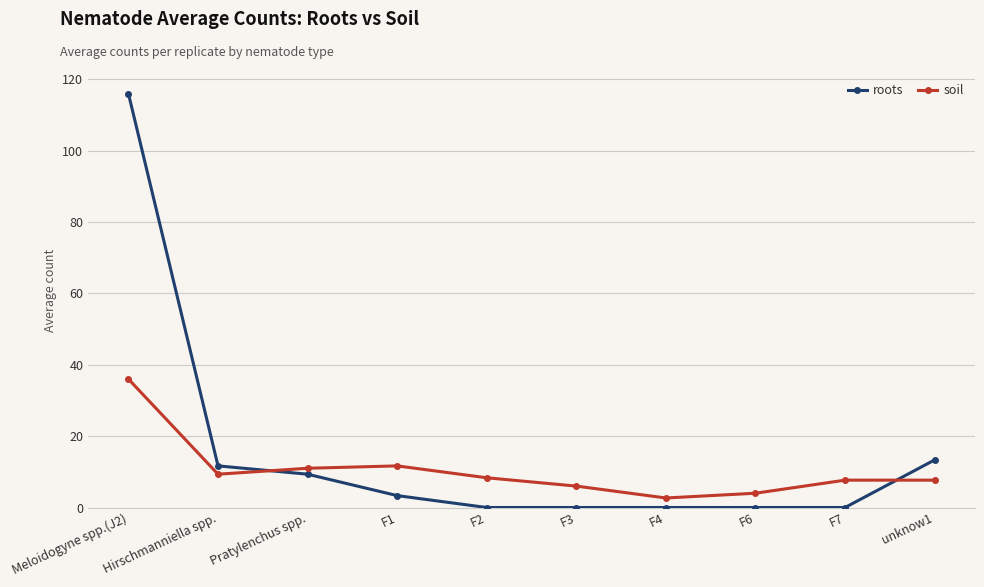

What is the maximum value for soil?

36.0